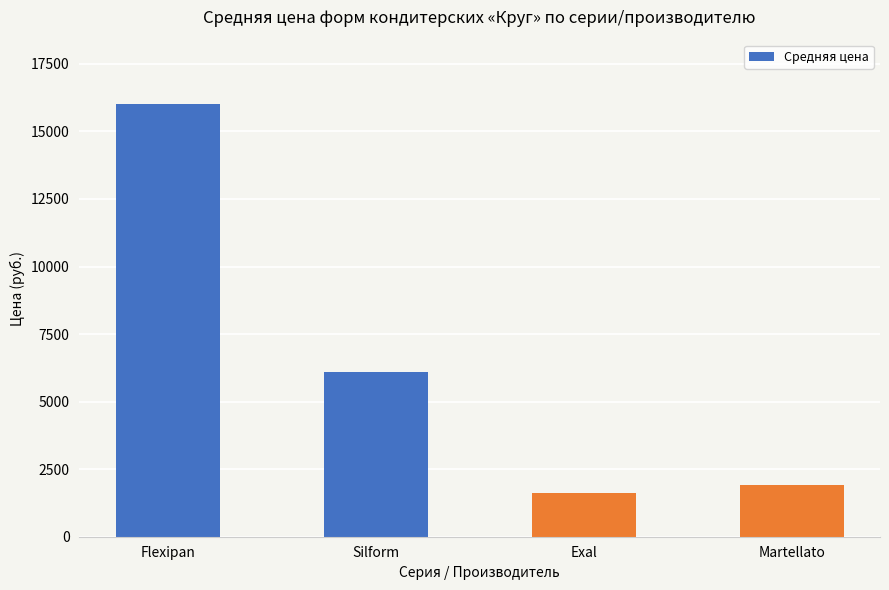

Approximately how many times larger is the value at Martellato compared to Flexipan?

0.1